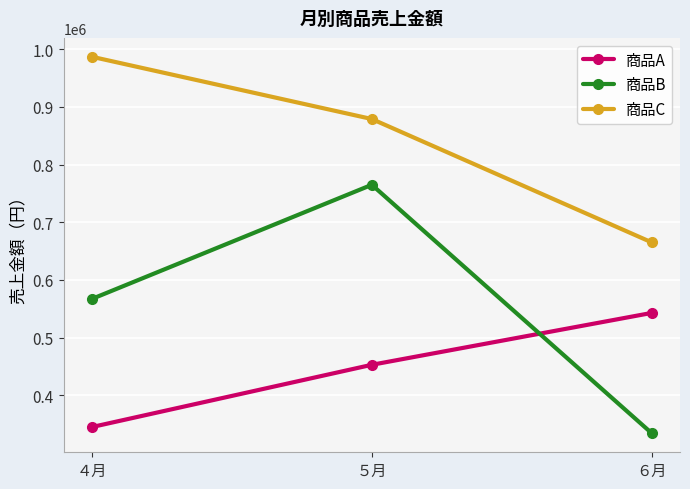

Which series changed the most between ４月 and ５月?

商品B